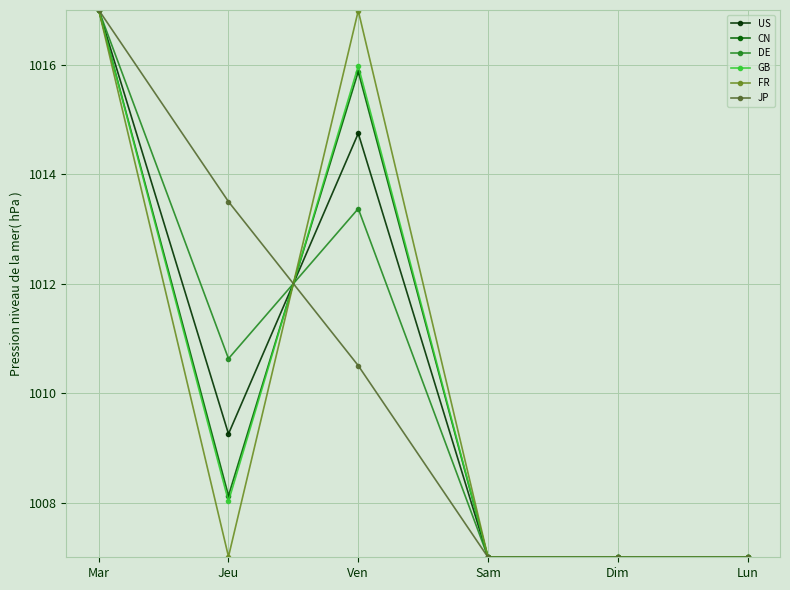

What is the spread (max minus min) of values at Ven?

6.5